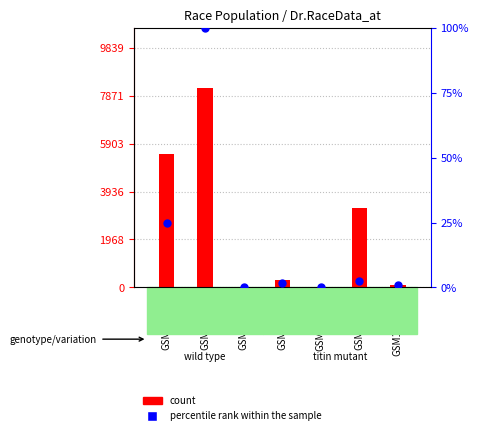

Which series contains the highest Y value?

count